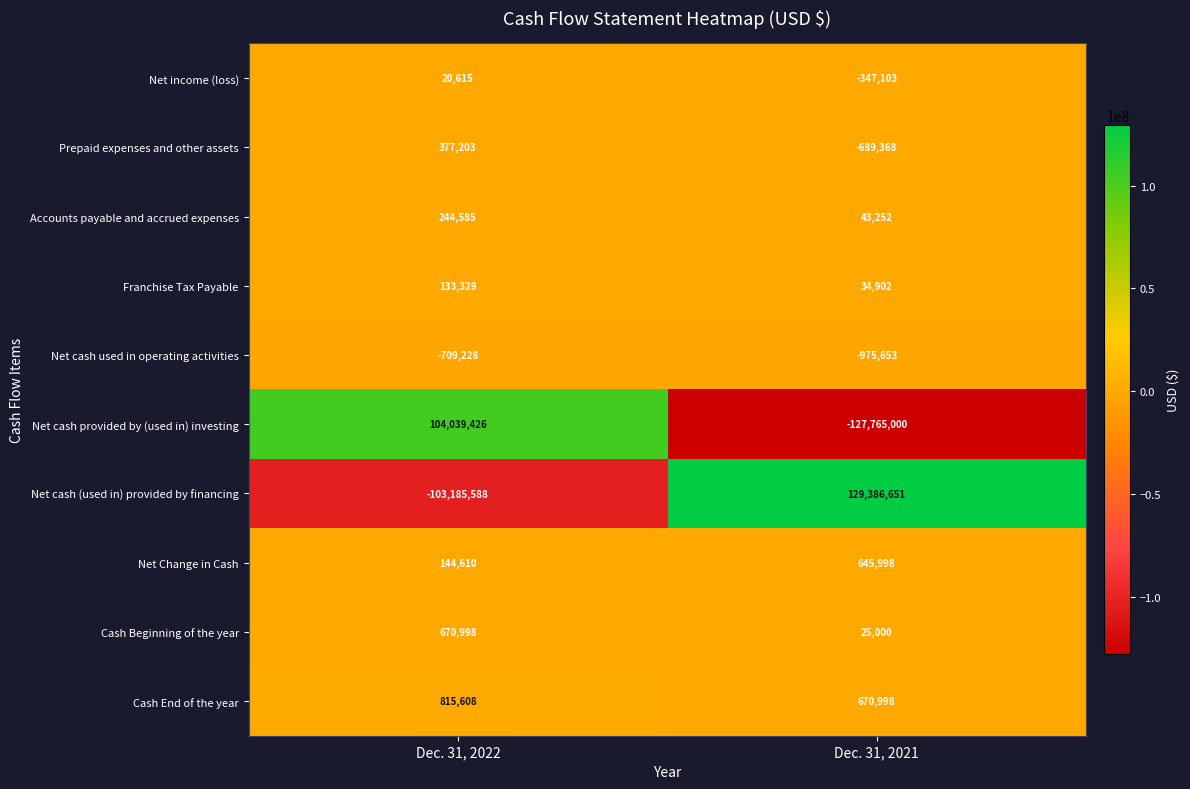

The value of Net cash (used in) provided by financing at Dec. 31, 2021 is 188179086. True or false?

False